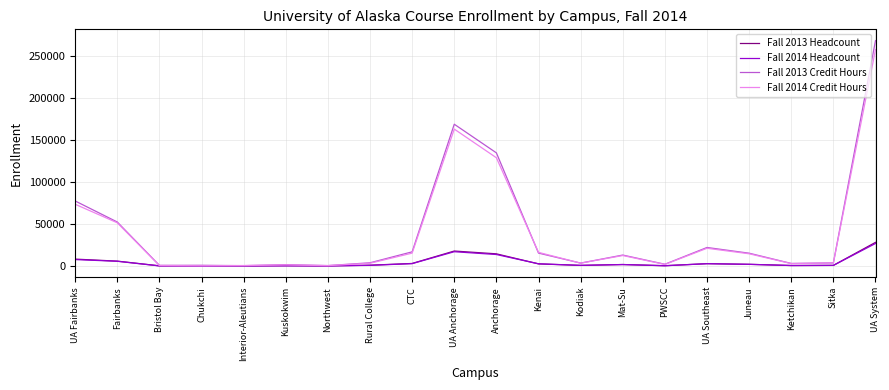

What is the total value across all series at UA System?

581715.5